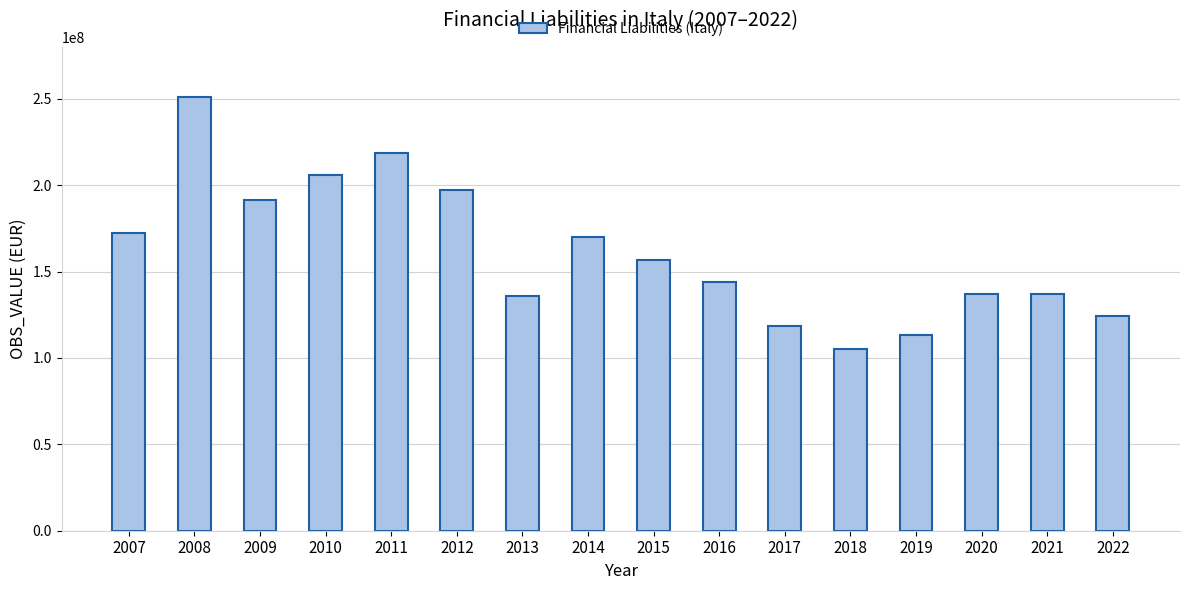

What is the average value?

161201173